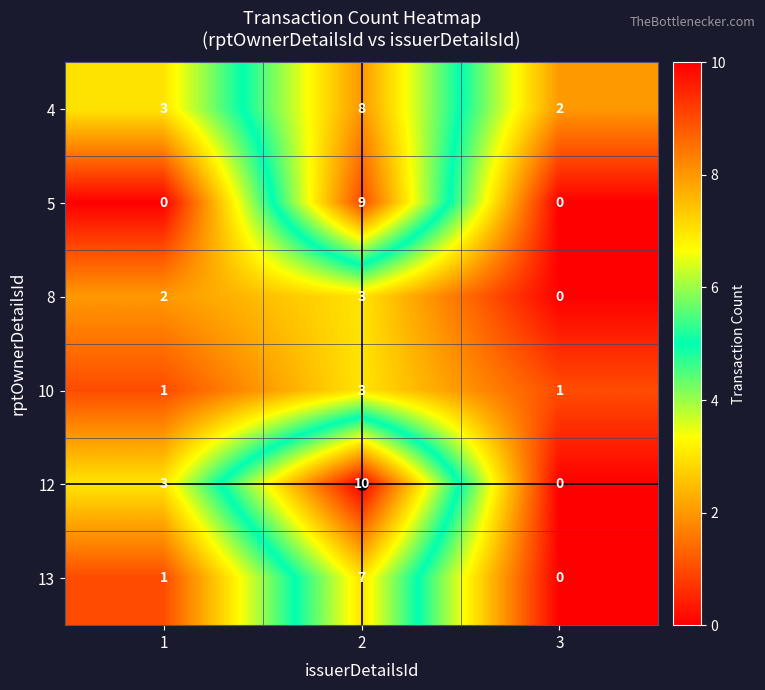

Which category has the highest value across all series?

2